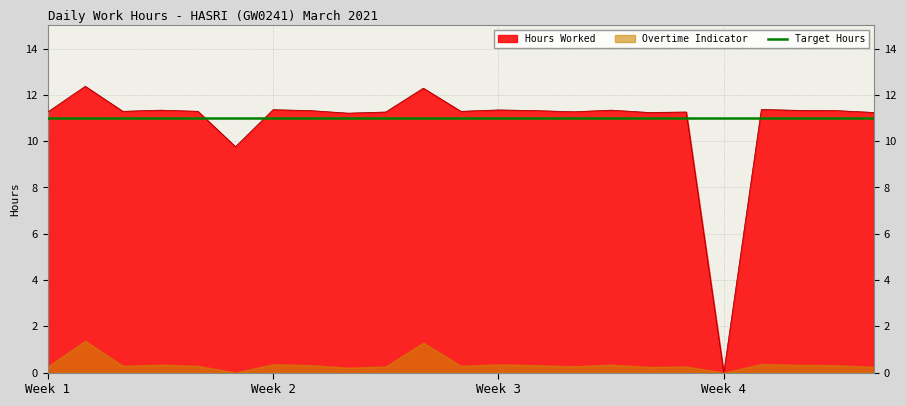

How many positive values does the Overtime Indicator series have?

21